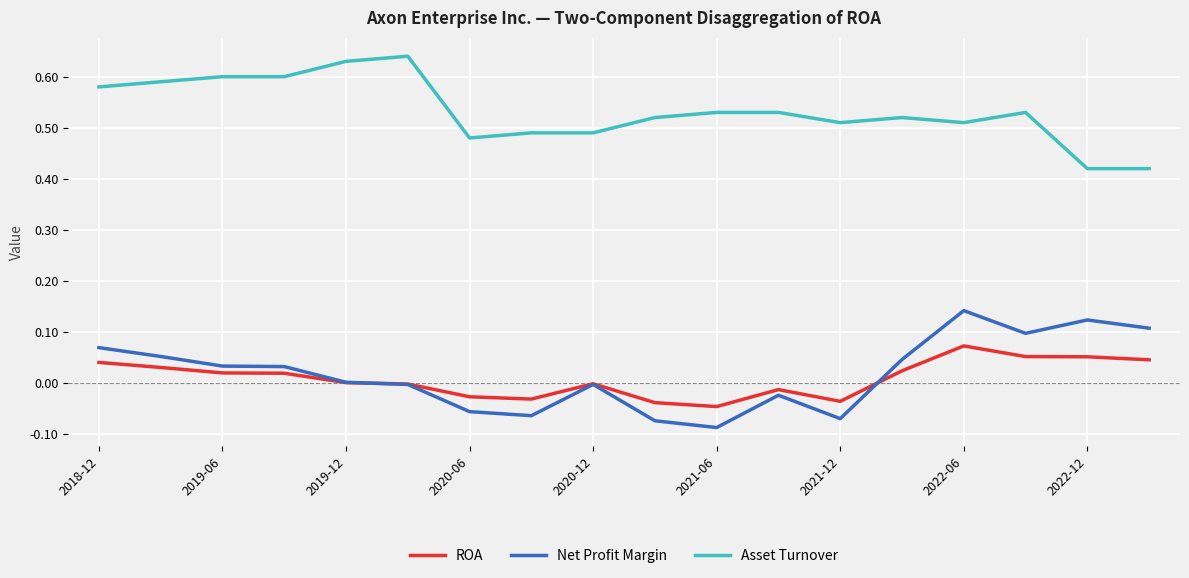

True or false: Asset Turnover and Net Profit Margin cross at least once.

False